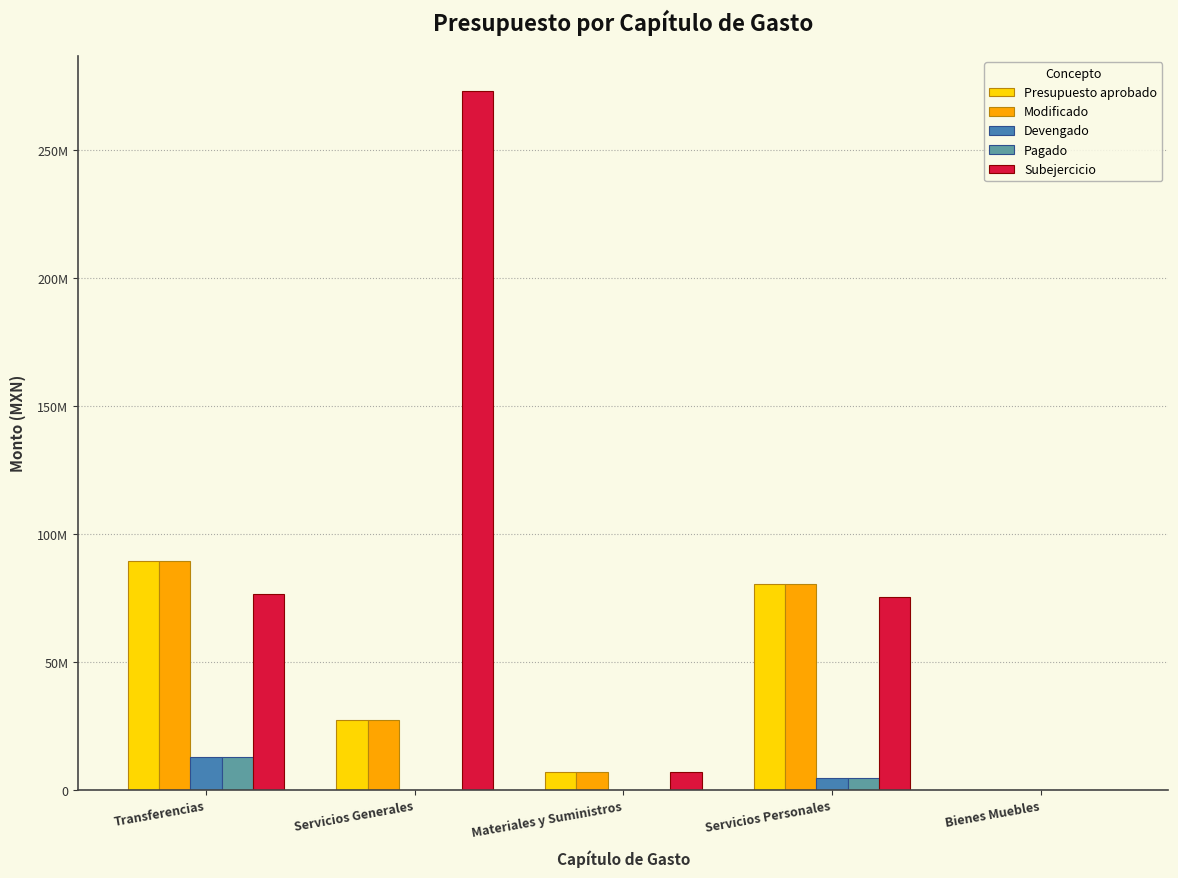

List the series in order of their peak value, lowest first.

Devengado, Pagado, Presupuesto aprobado, Modificado, Subejercicio